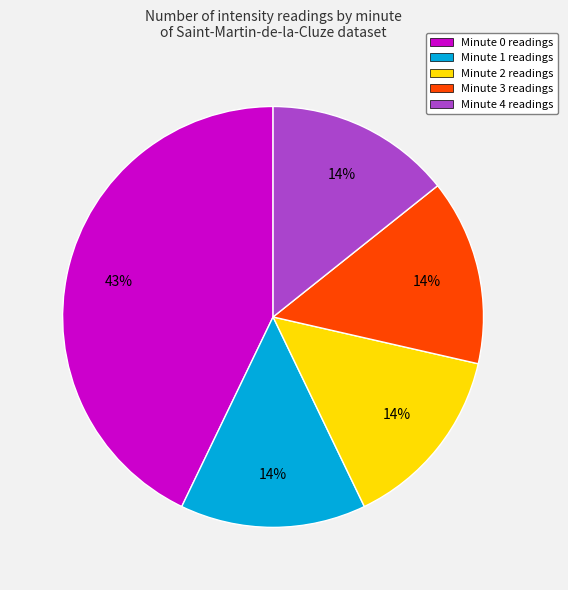

True or false: Minute 0 readings accounts for 43% of the total.

True